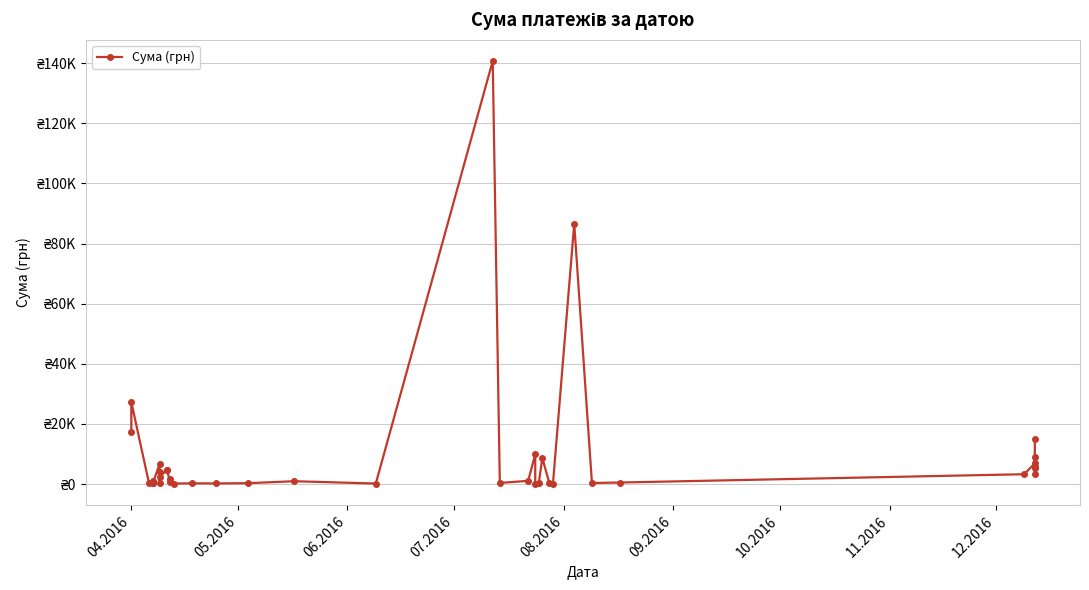

How many lines are shown in the chart?

1